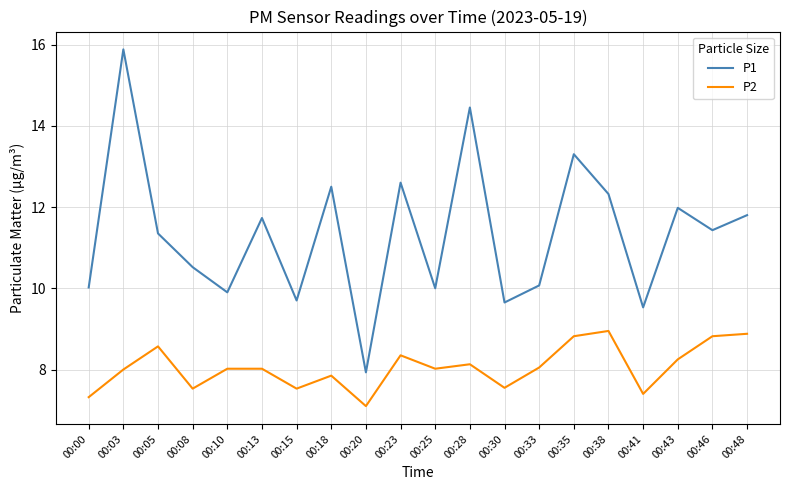

What is the difference between the P1 values at 00:35 and 00:00?

3.3